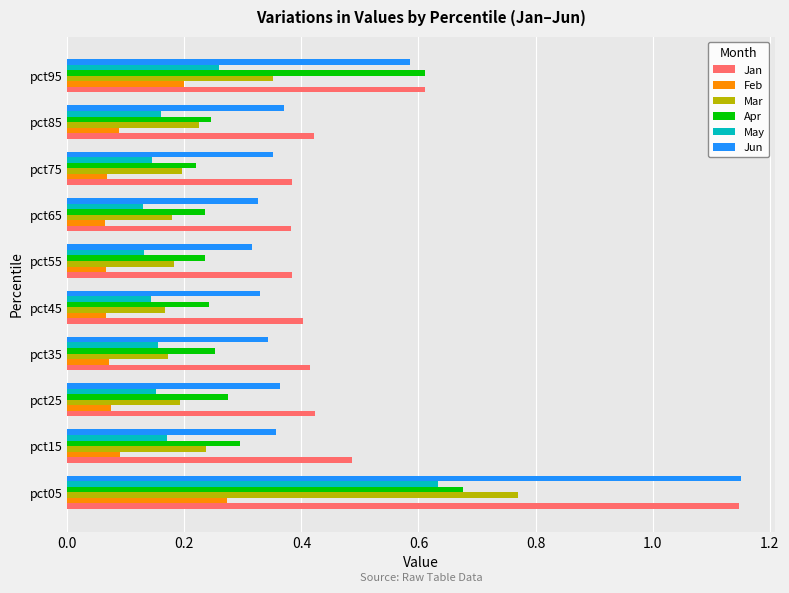

Is the value of Feb at pct85 greater than the value of Mar at pct65?

No